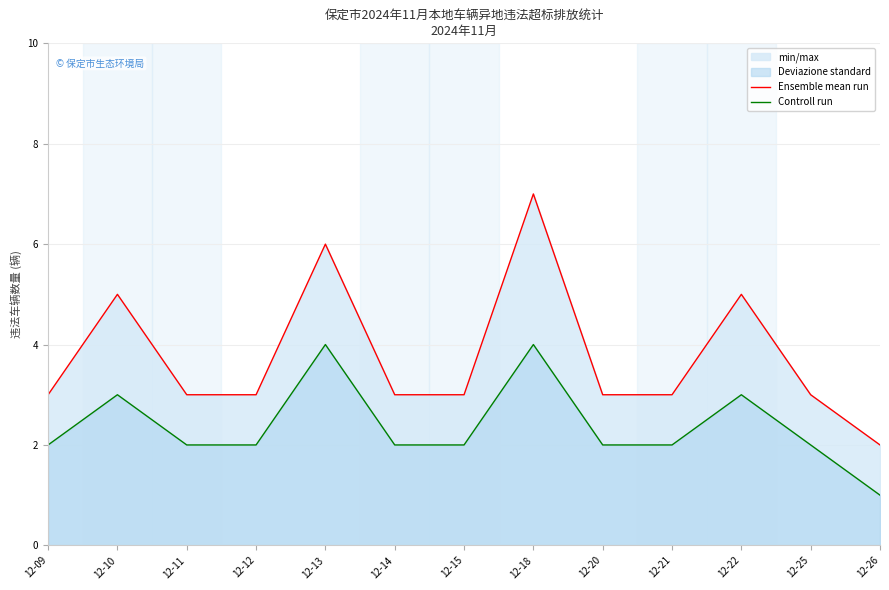

Is it true that Controll run equals 3 at 12-12?

False